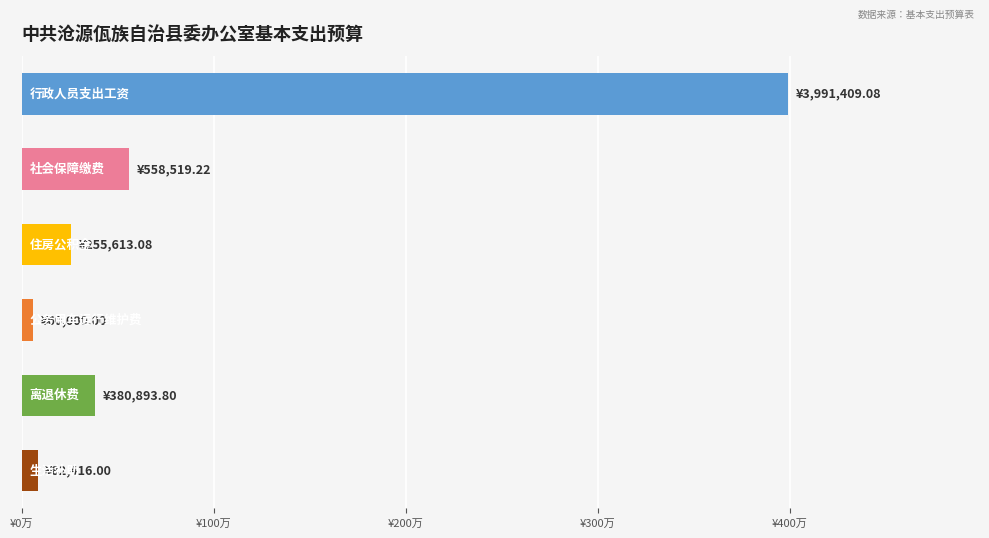

Are the bars horizontal?

Yes